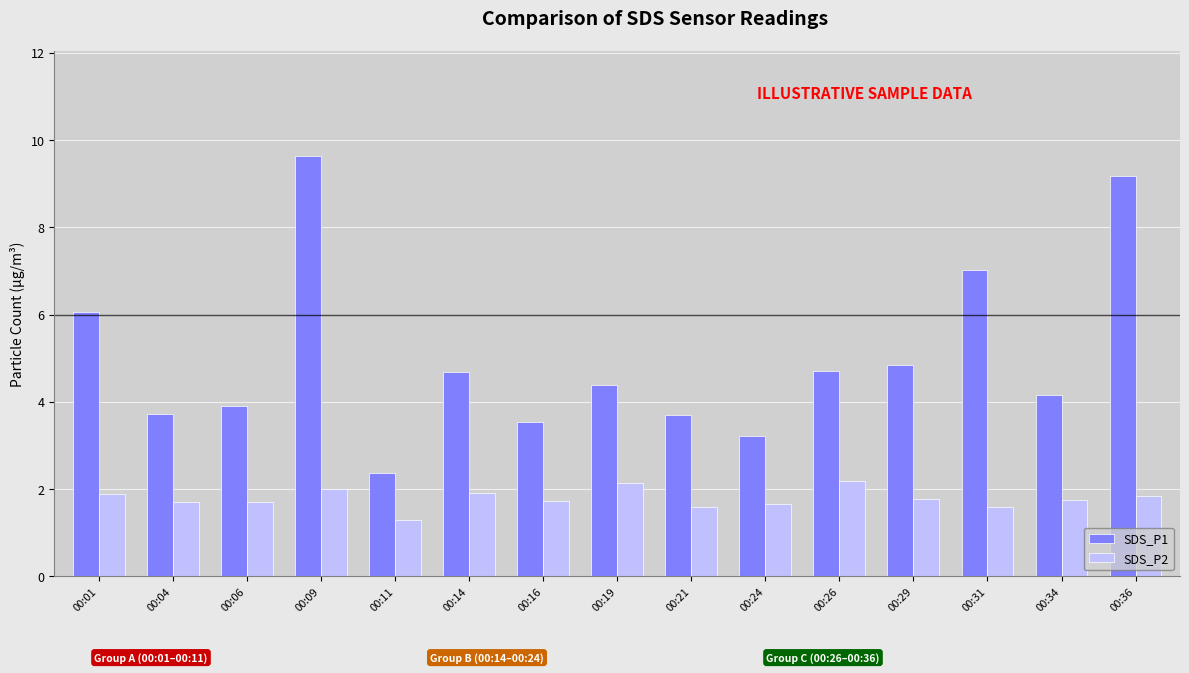

At which label does SDS_P1 reach its peak?

00:09